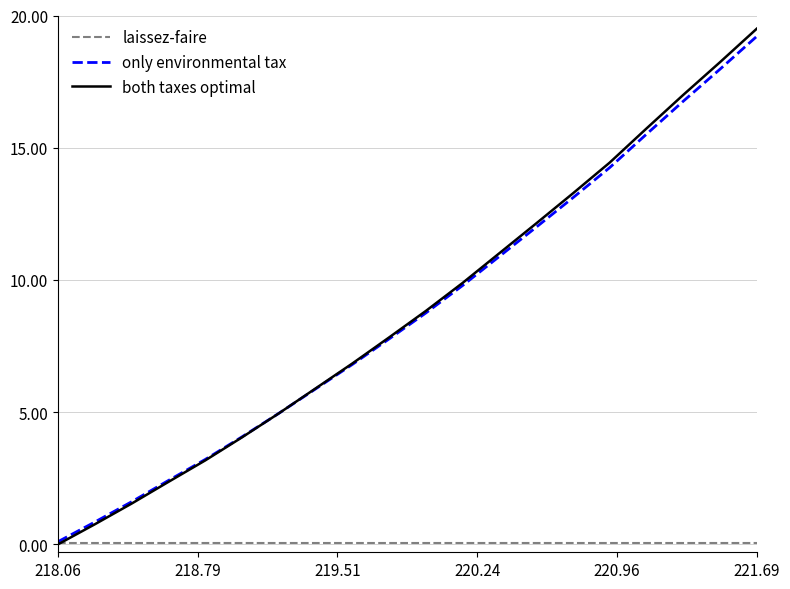

Which series has the widest spread of values?

both taxes optimal